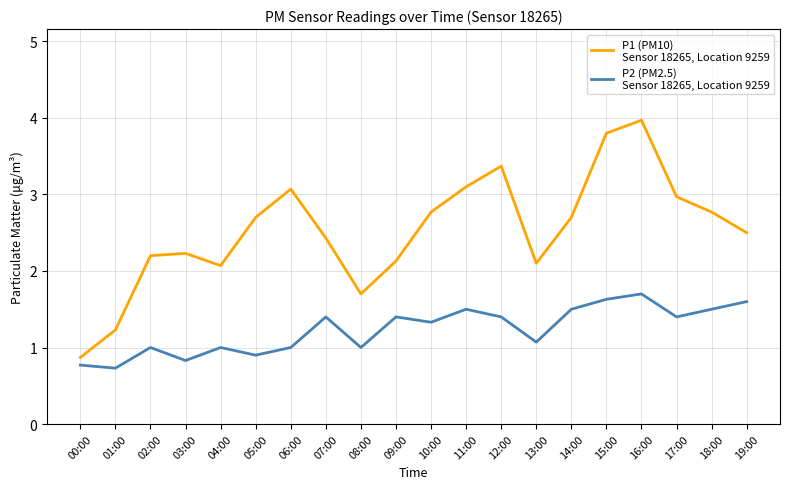

At which category is the sum across all series the highest?

16:00